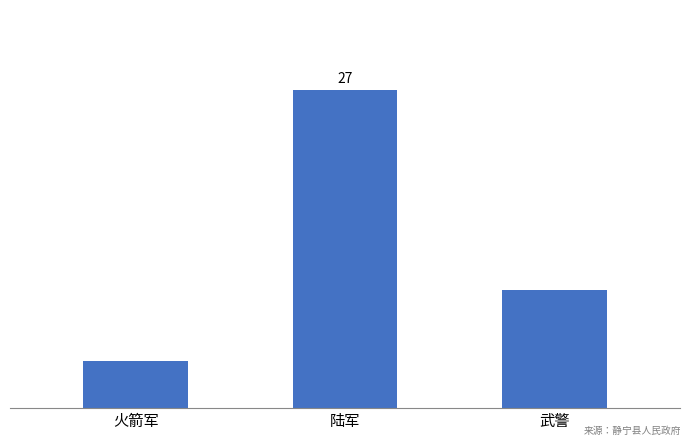

Are the bars grouped side by side (vs. stacked)?

No